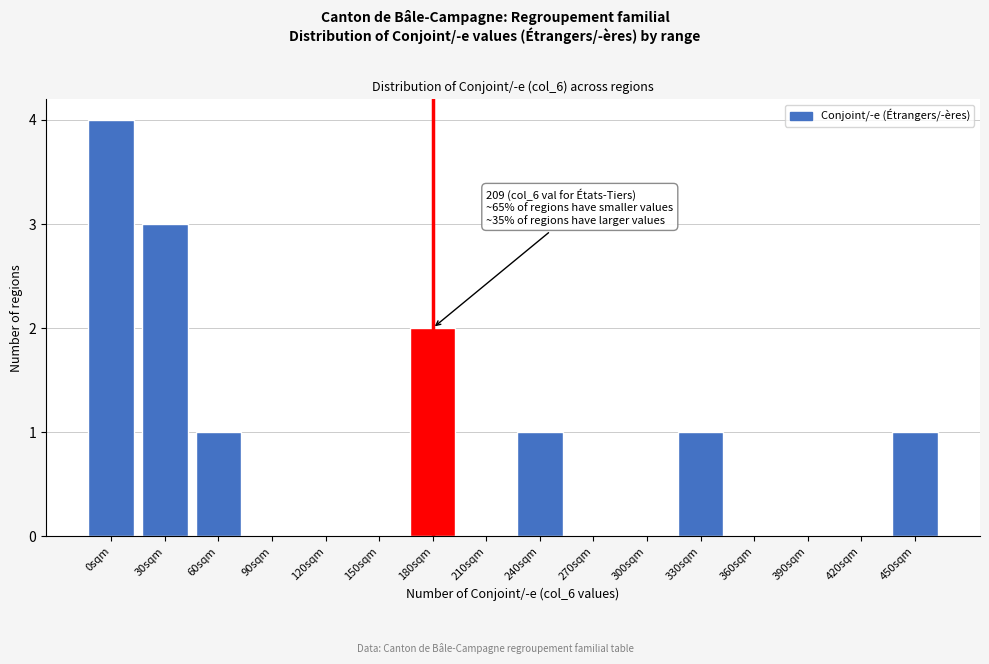

Reading left to right, what are all the values shown in this chart?

0sqm=4	30sqm=3	60sqm=1	90sqm=0	120sqm=0	150sqm=0	180sqm=2	210sqm=0	240sqm=1	270sqm=0	300sqm=0	330sqm=1	360sqm=0	390sqm=0	420sqm=0	450sqm=1